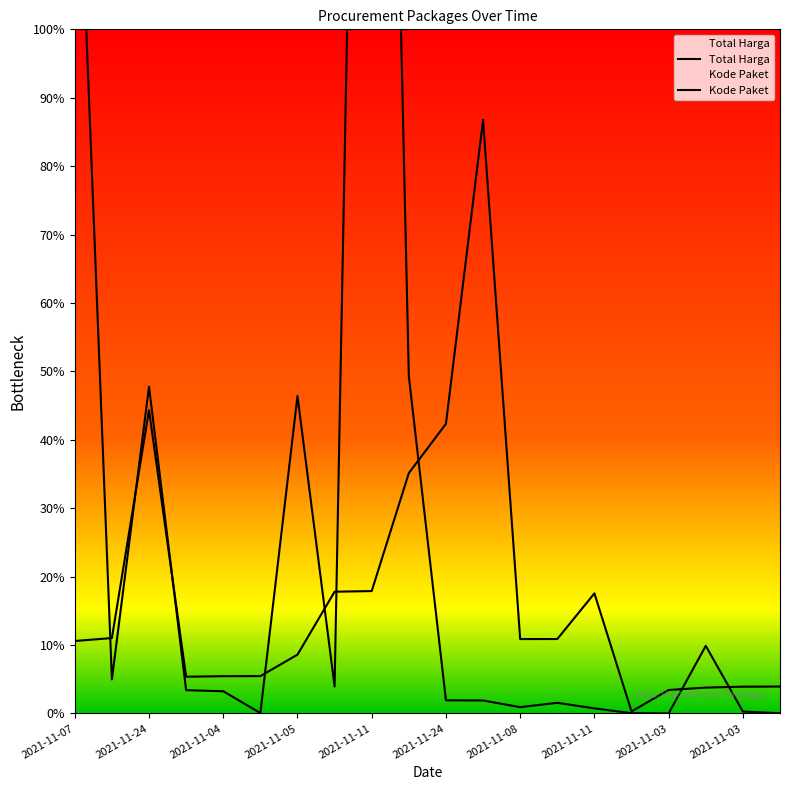

List the series in order of their peak value, highest first.

Total Harga, Kode Paket